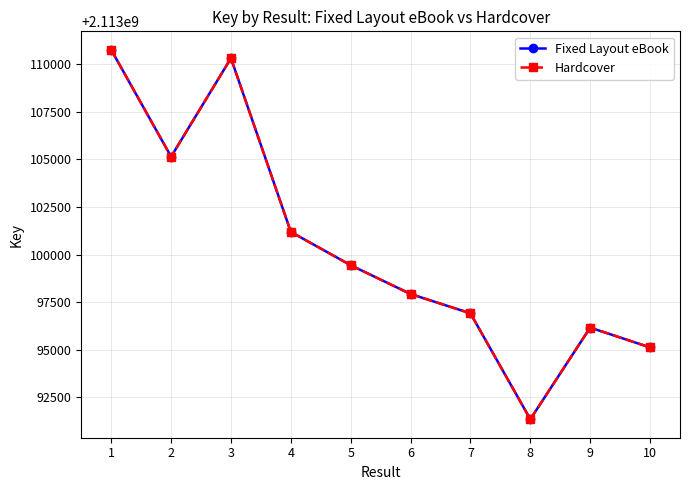

Between 2 and 6, which series saw the biggest shift?

Fixed Layout eBook